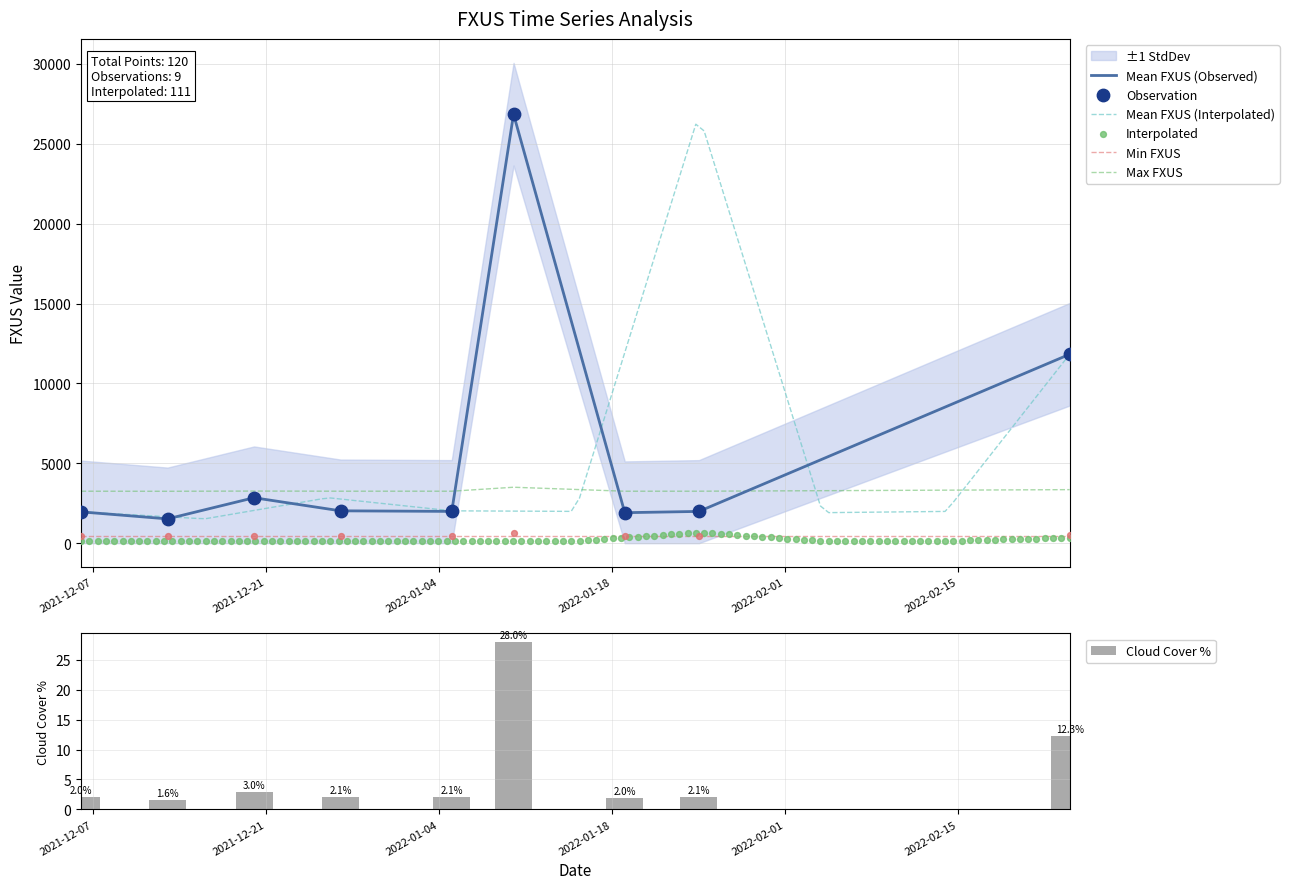

Approximately how many times larger is the value at 2022-01-05 compared to 2022-01-25?

1.0